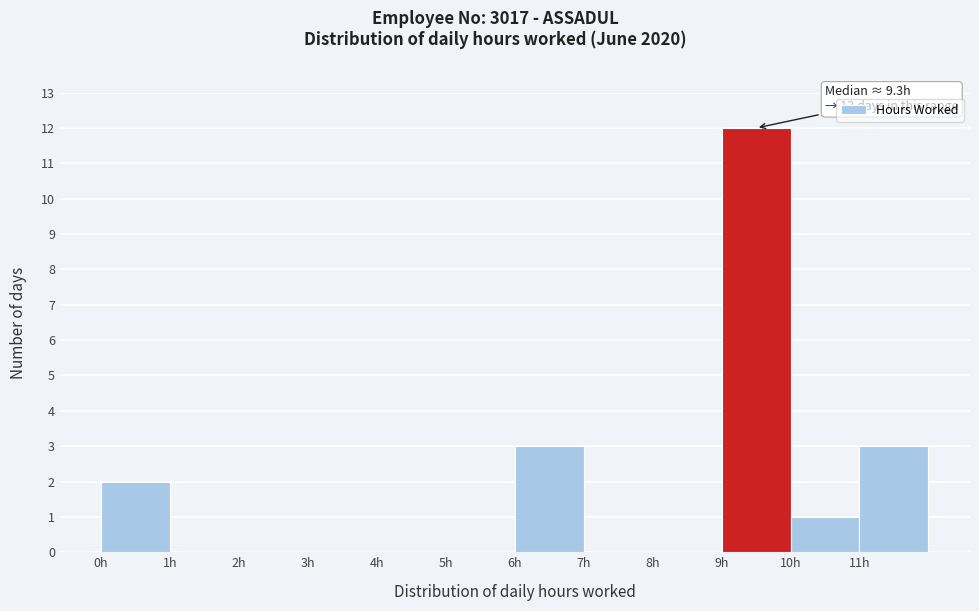

Over which range of the x-axis is the bar tallest?

9 to 10